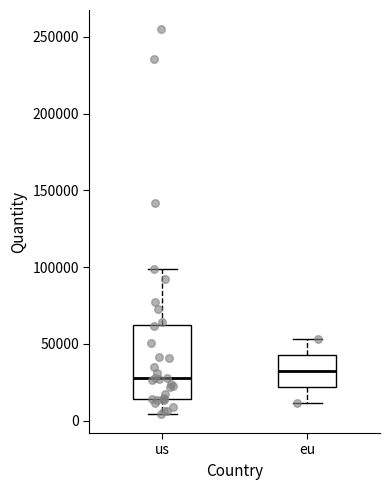

Reading left to right, read every box against the y-axis: the position of its median line, the range the box covers, and the ends of its whiskers. The values are not printed on the chart, so give them approximately, as read against the axis.

us: median 25000, box 15000 to 60000, whiskers 5000 to 100000
eu: median 30000, box 20000 to 45000, whiskers 10000 to 55000